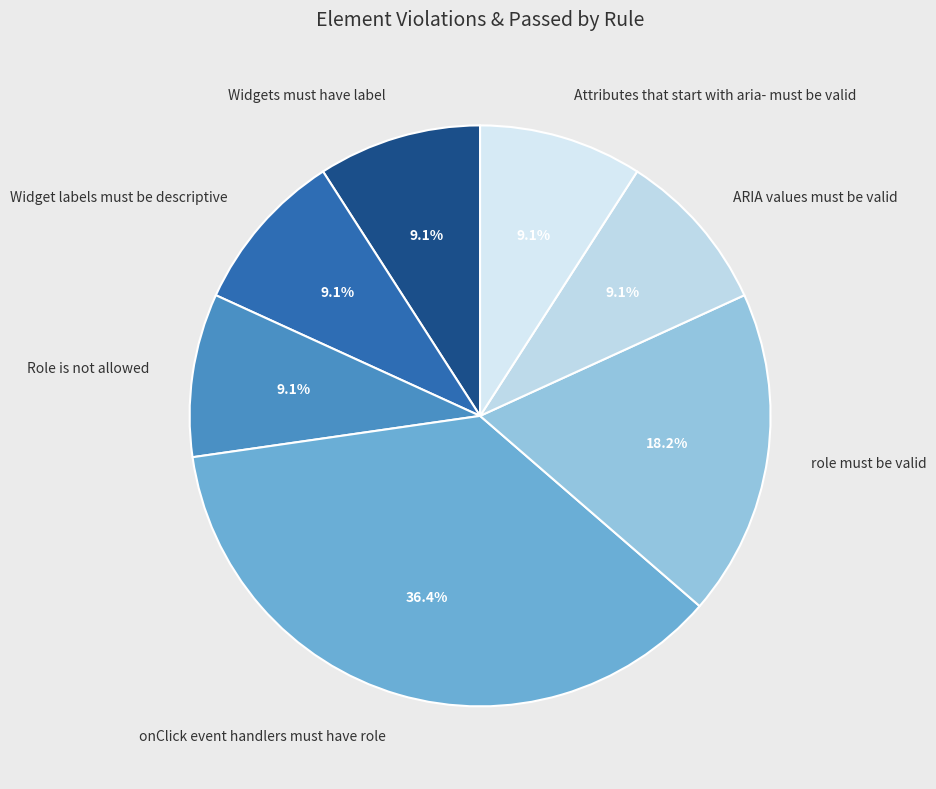

Is there any slice that represents more than half of the pie?

No